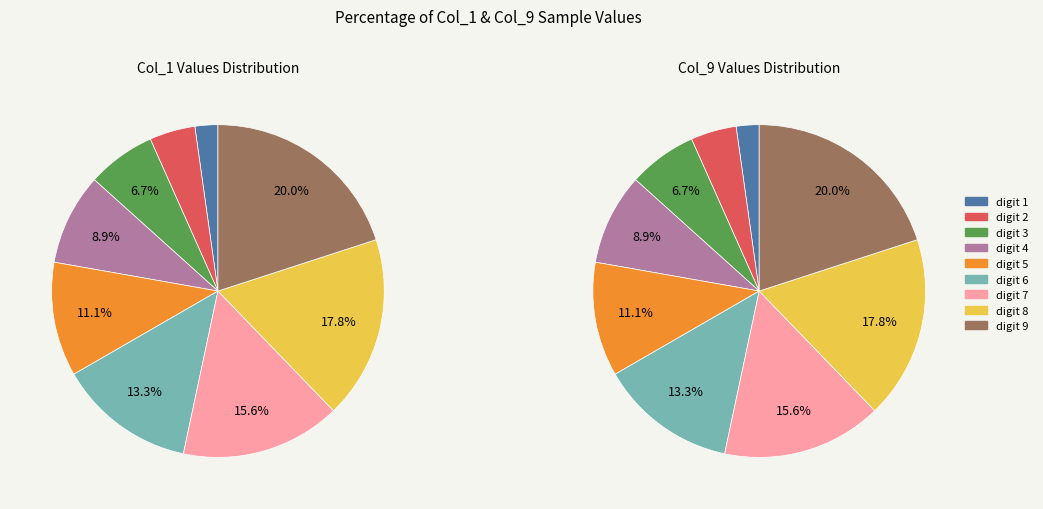

Which slice is the smallest?

1